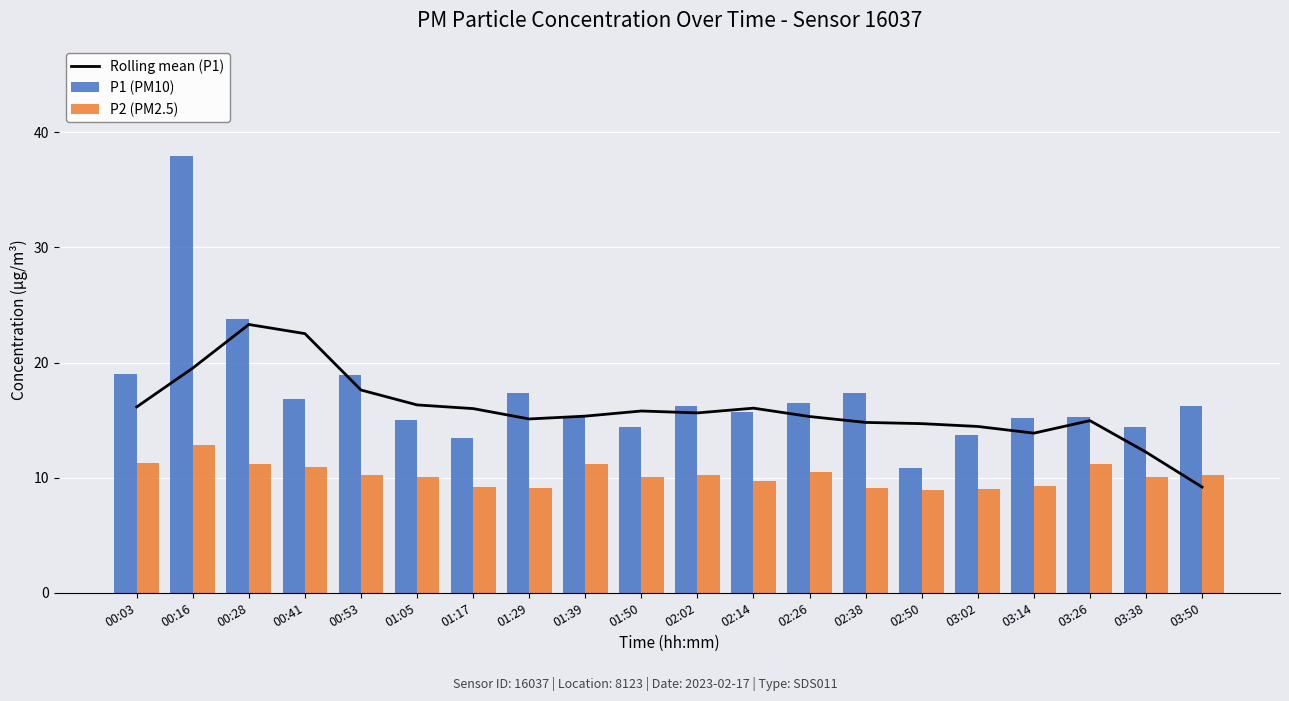

Is the value of Rolling mean (P1) at 01:17 greater than the value of P1 (PM10) at 00:41?

No